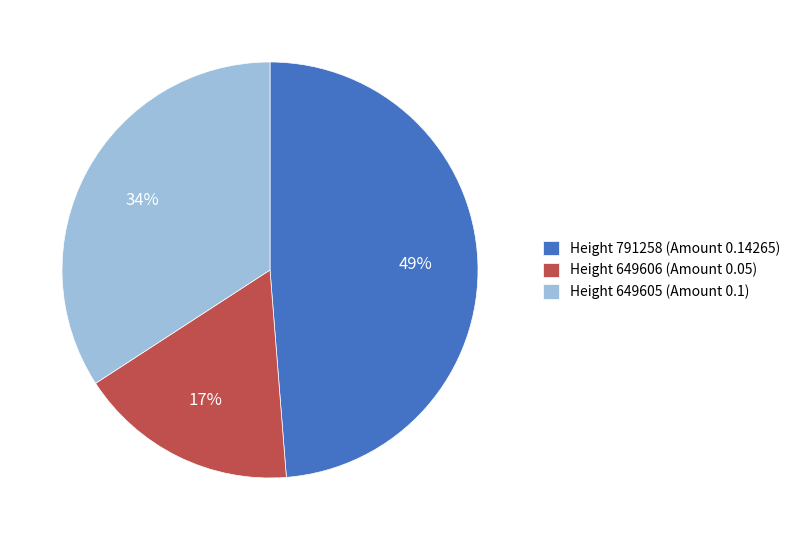

To the nearest percent, what percentage of the pie is Height 791258?

49%